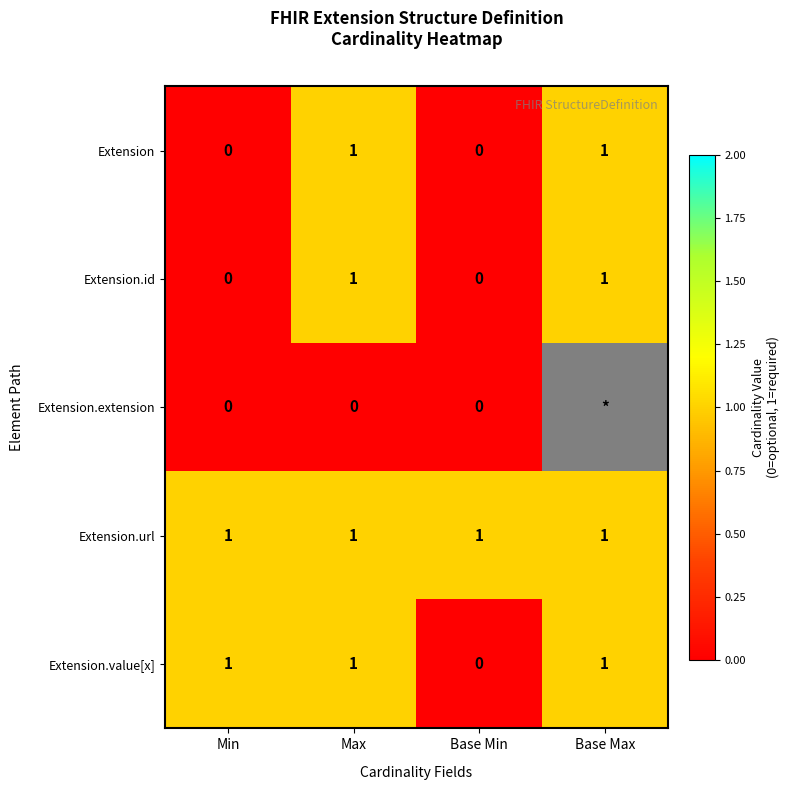

Is it true that Extension.url equals 1 at Base Max?

True